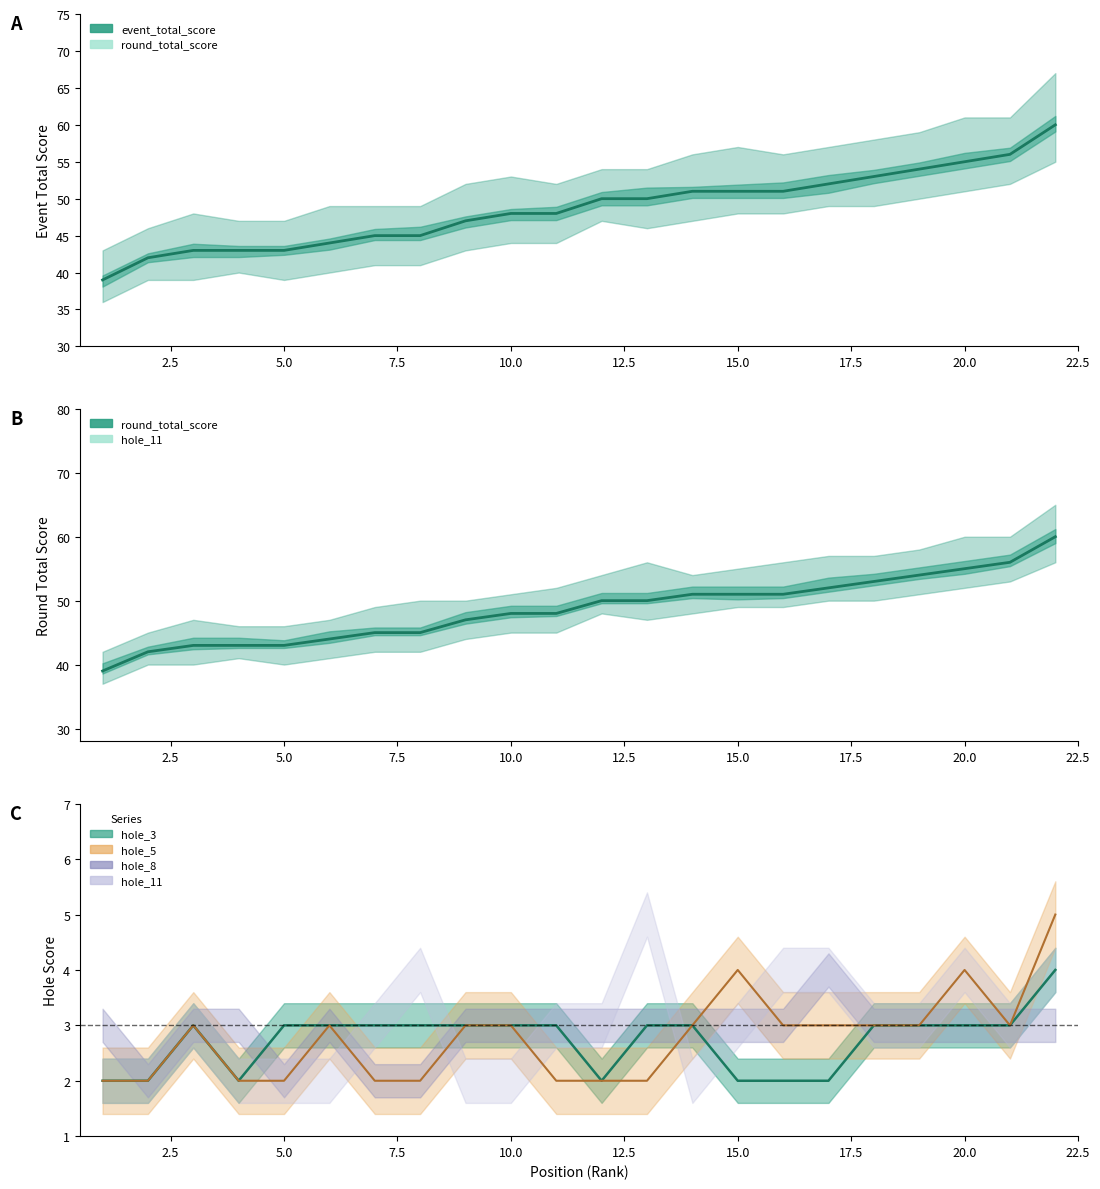

The value of event_total_score at 5 is 43. True or false?

True